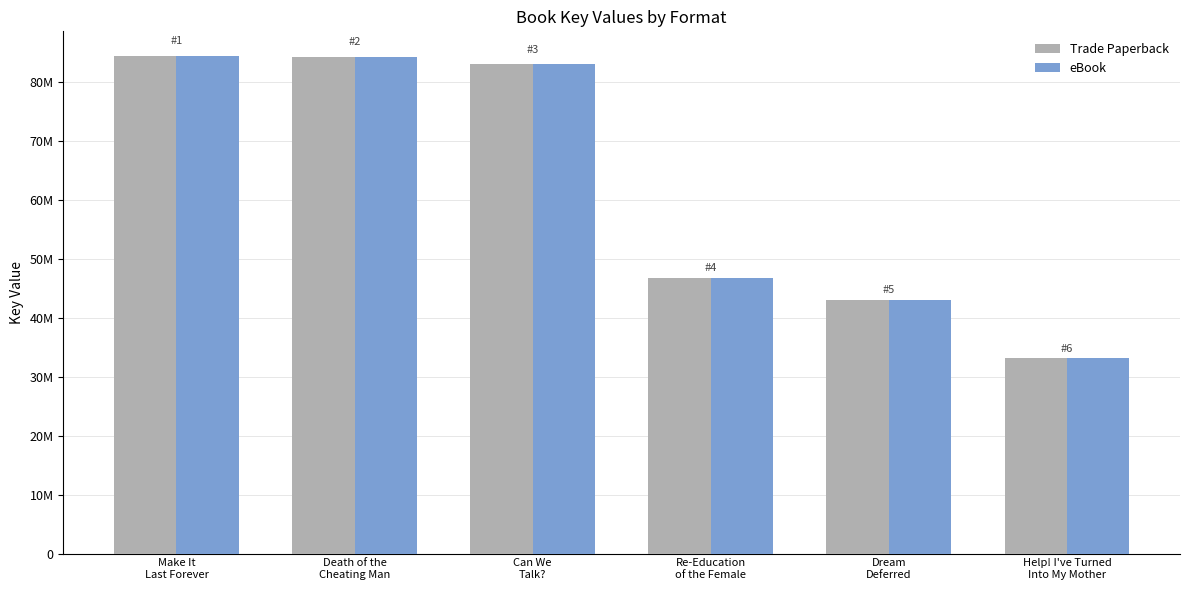

What is the average value of the Trade Paperback series?

62435827